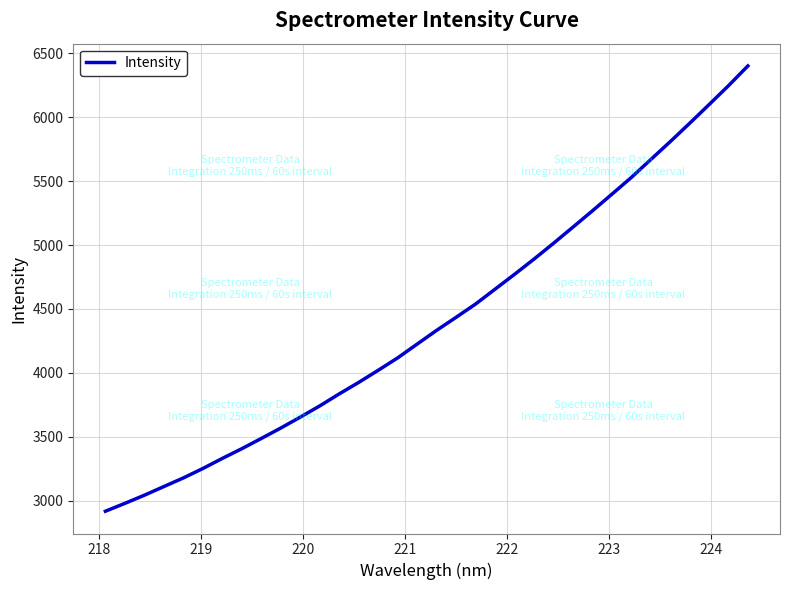

What is the greatest value displayed?

6400.8